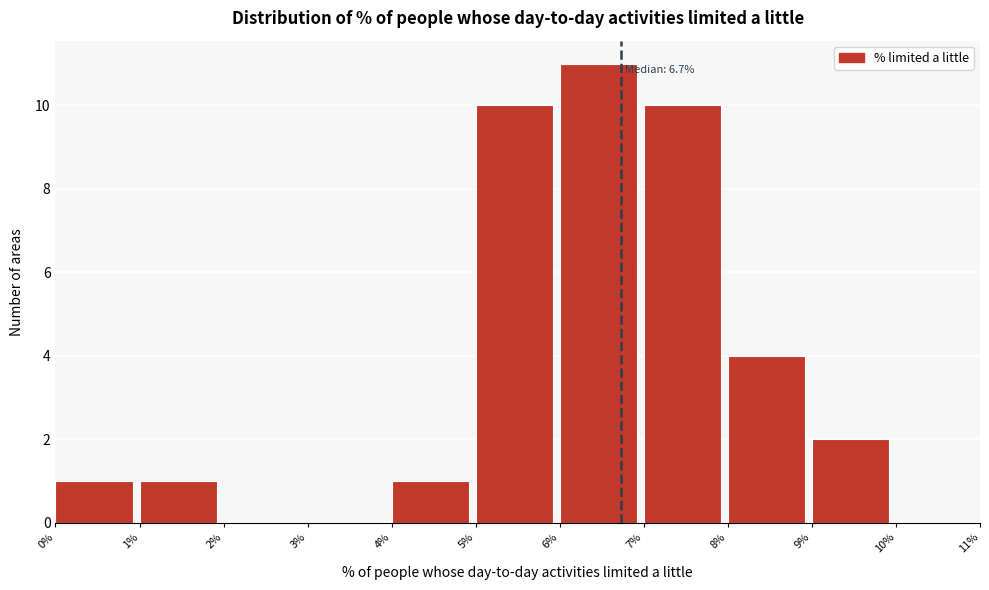

Over which range of the x-axis is the bar tallest?

6% to 7%